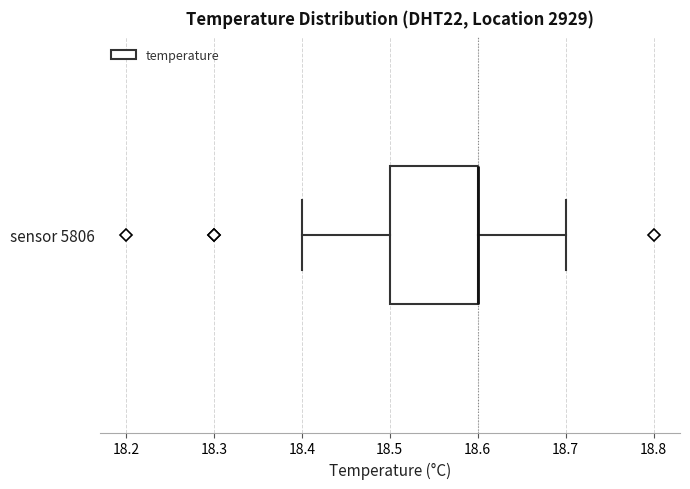

Transcribe this box plot: give where the median line is, the range the box spans, and where the two whiskers end, as read against the x-axis. The values are not printed on the chart, so give them approximately, as read against the axis.

median 18.6 (drawn on the box's right edge), box 18.5 to 18.6, whiskers 18.4 to 18.7